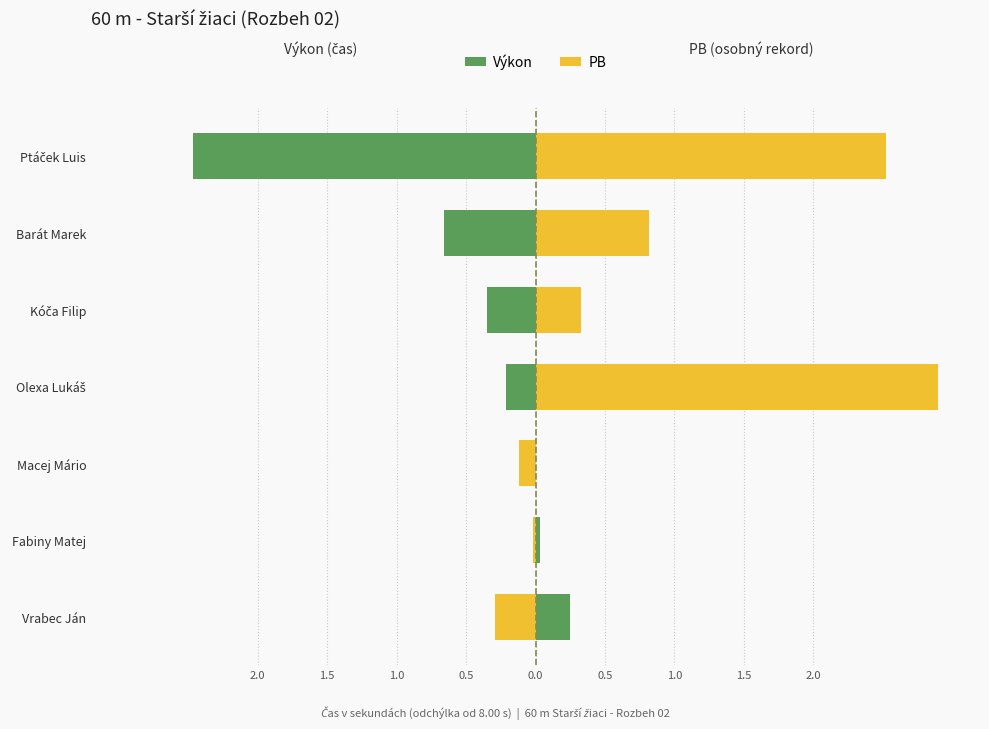

What value does the PB series have at Barát Marek?

0.8